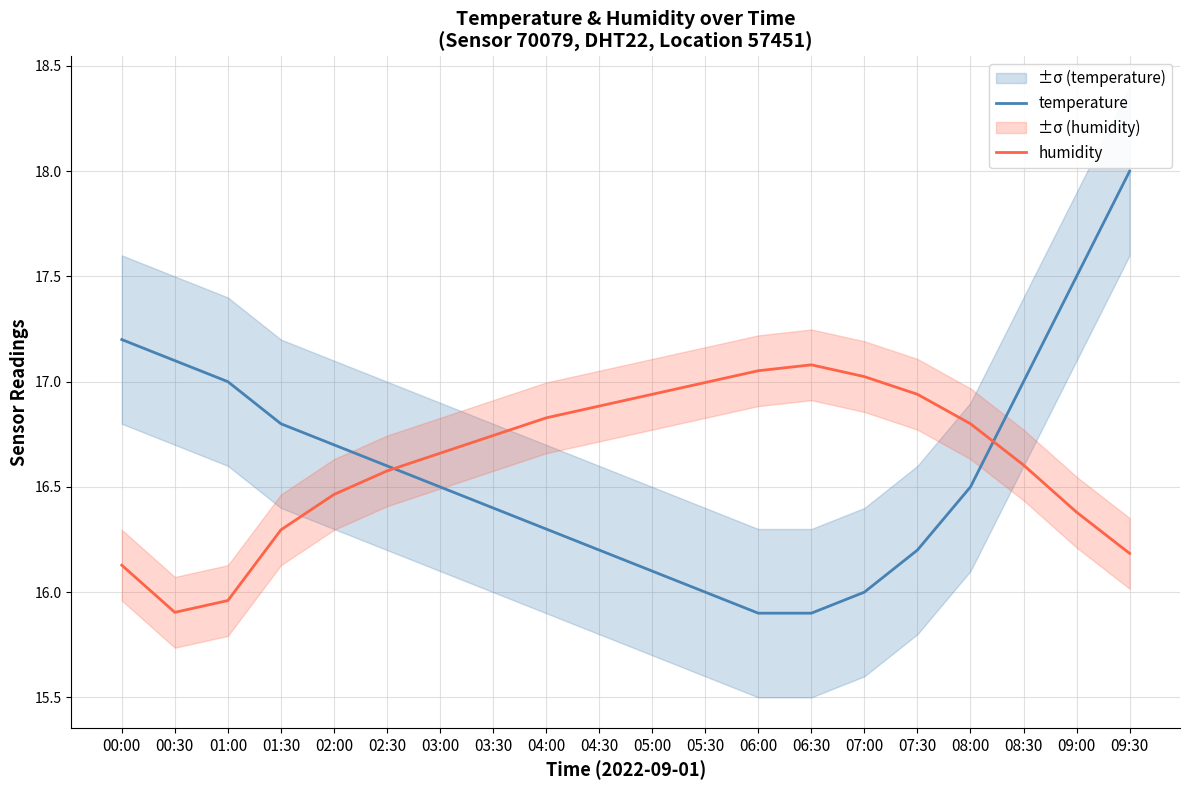

Which series changed the most between 05:30 and 07:30?

temperature